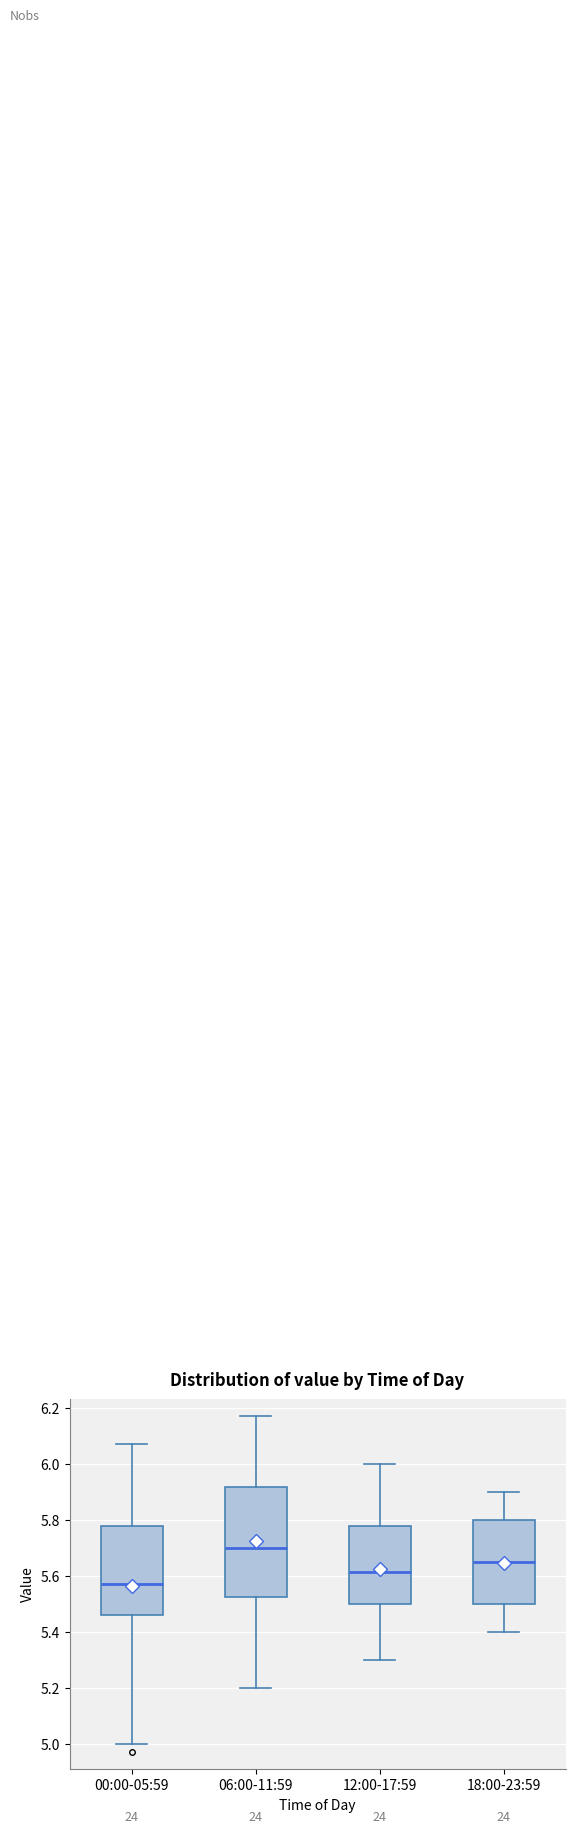

Reading left to right, read every box against the y-axis: the position of its median line, the range the box covers, and the ends of its whiskers. The values are not printed on the chart, so give them approximately, as read against the axis.

00:00-05:59: median 5.58, box 5.46 to 5.78, whiskers 5.00 to 6.08
06:00-11:59: median 5.70, box 5.52 to 5.92, whiskers 5.20 to 6.18
12:00-17:59: median 5.62, box 5.50 to 5.78, whiskers 5.30 to 6.00
18:00-23:59: median 5.66, box 5.50 to 5.80, whiskers 5.40 to 5.90